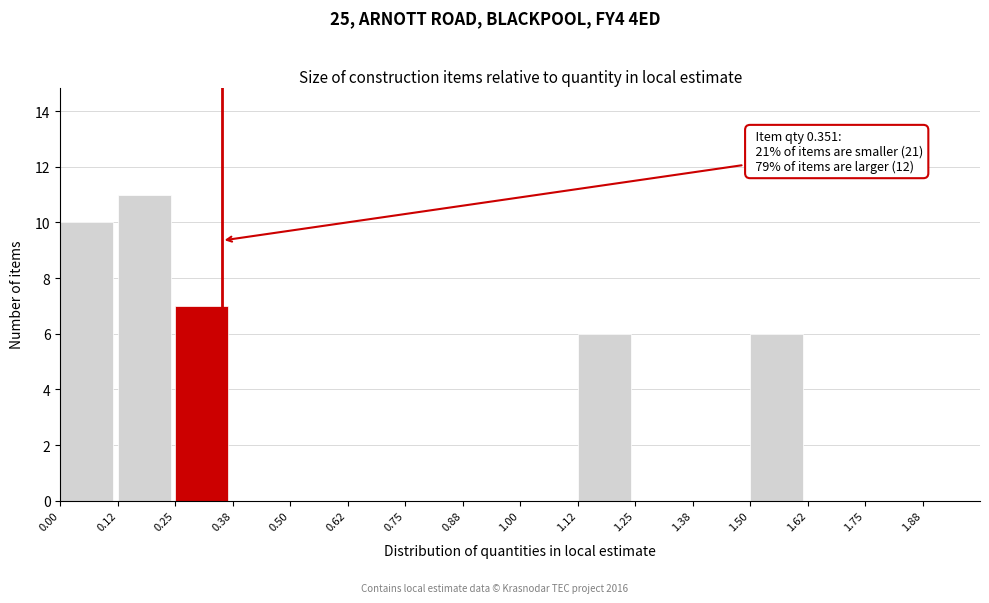

Over which range of the x-axis is the bar tallest?

0.125 to 0.250